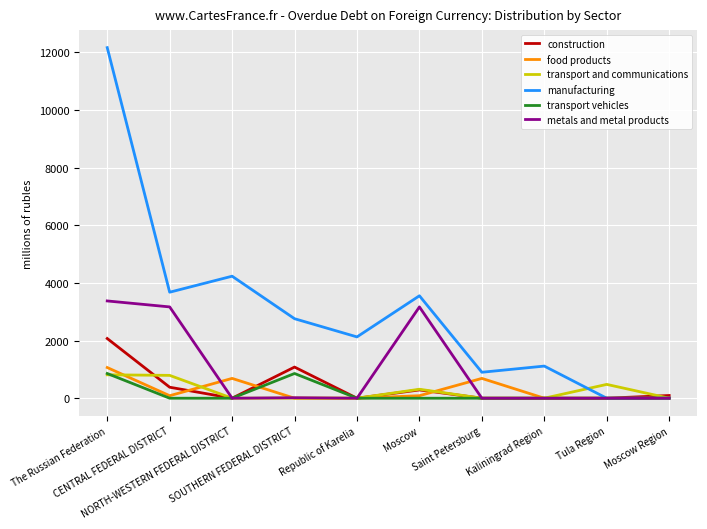

Which series has the largest total across all categories?

manufacturing